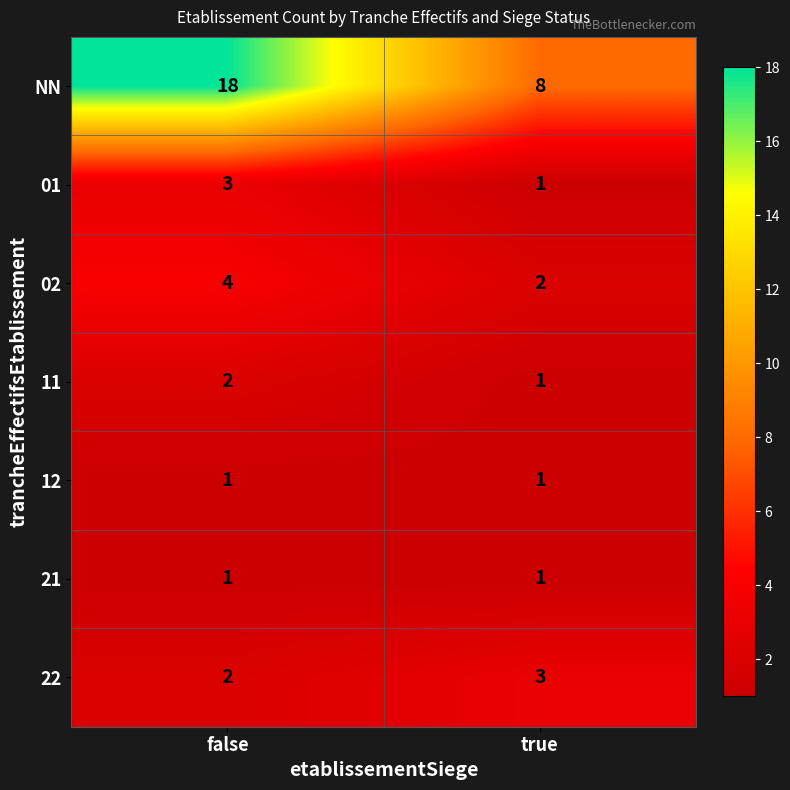

Reading left to right, what are all the values shown in this chart?

NN: false=18	true=8
01: false=3	true=1
02: false=4	true=2
11: false=2	true=1
12: false=1	true=1
21: false=1	true=1
22: false=2	true=3